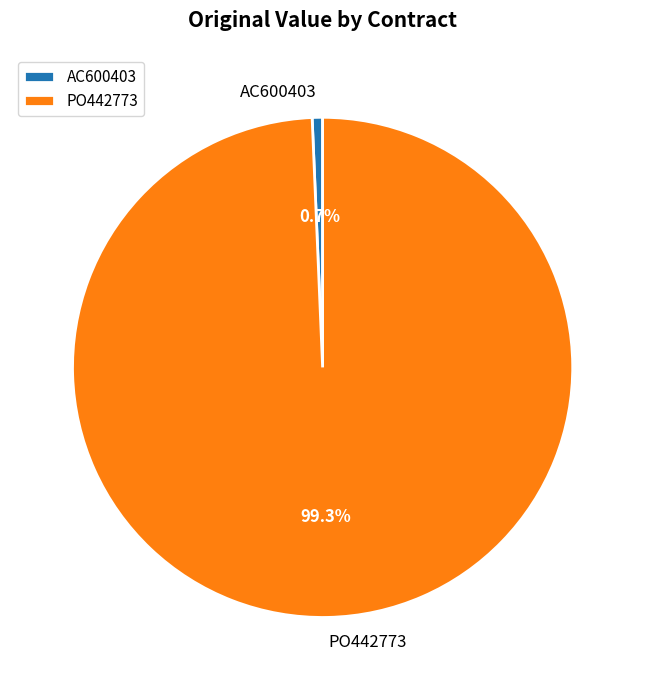

Combined, do AC600403 and PO442773 account for over 50%?

Yes